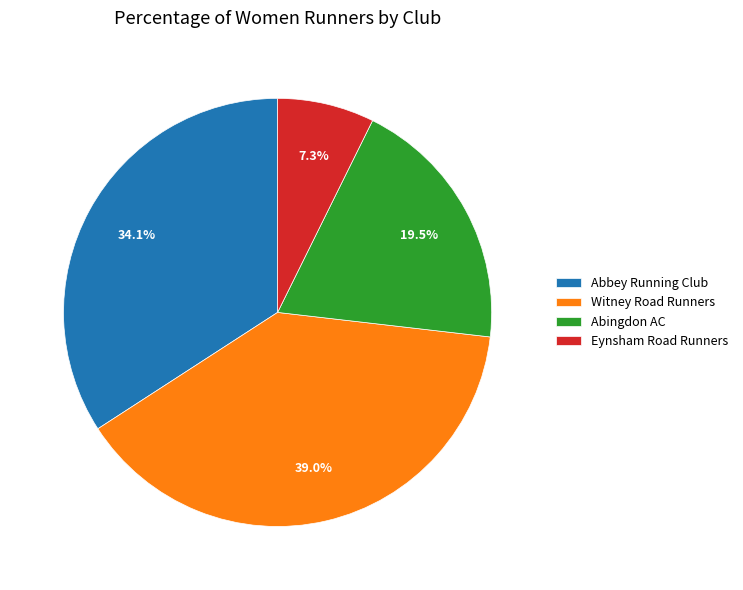

Count the number of slices in the pie.

4